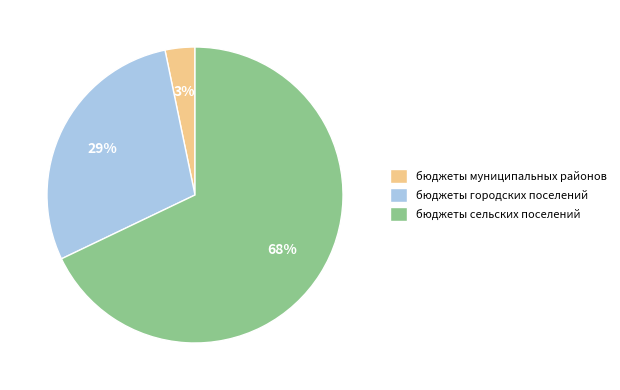

To the nearest percent, what is the average slice percentage?

33%